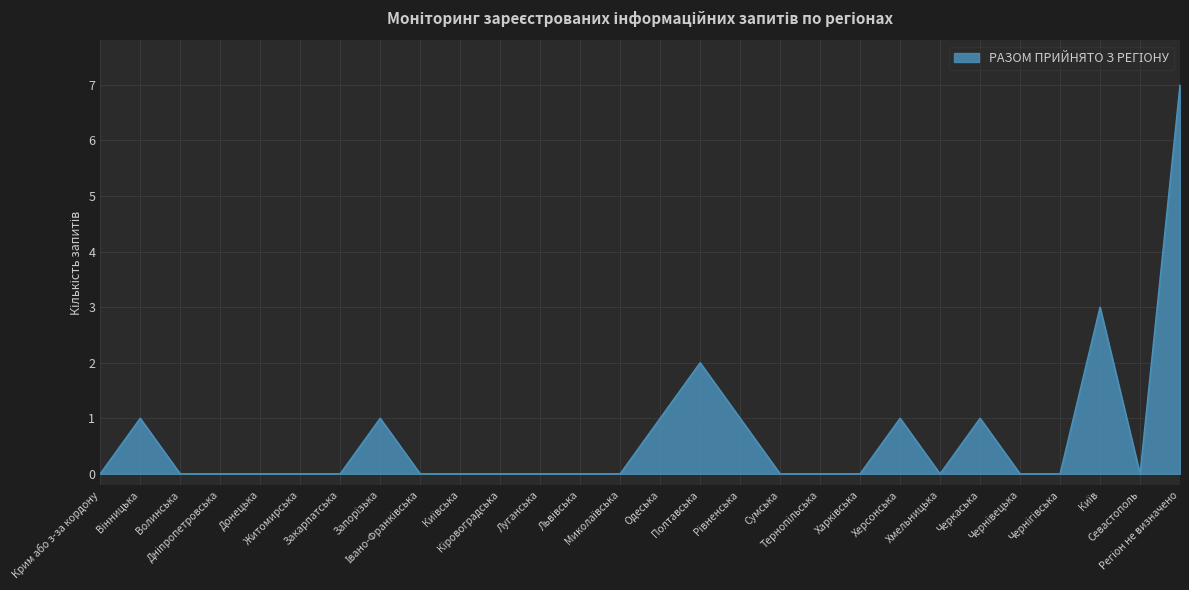

What is the average value?

1